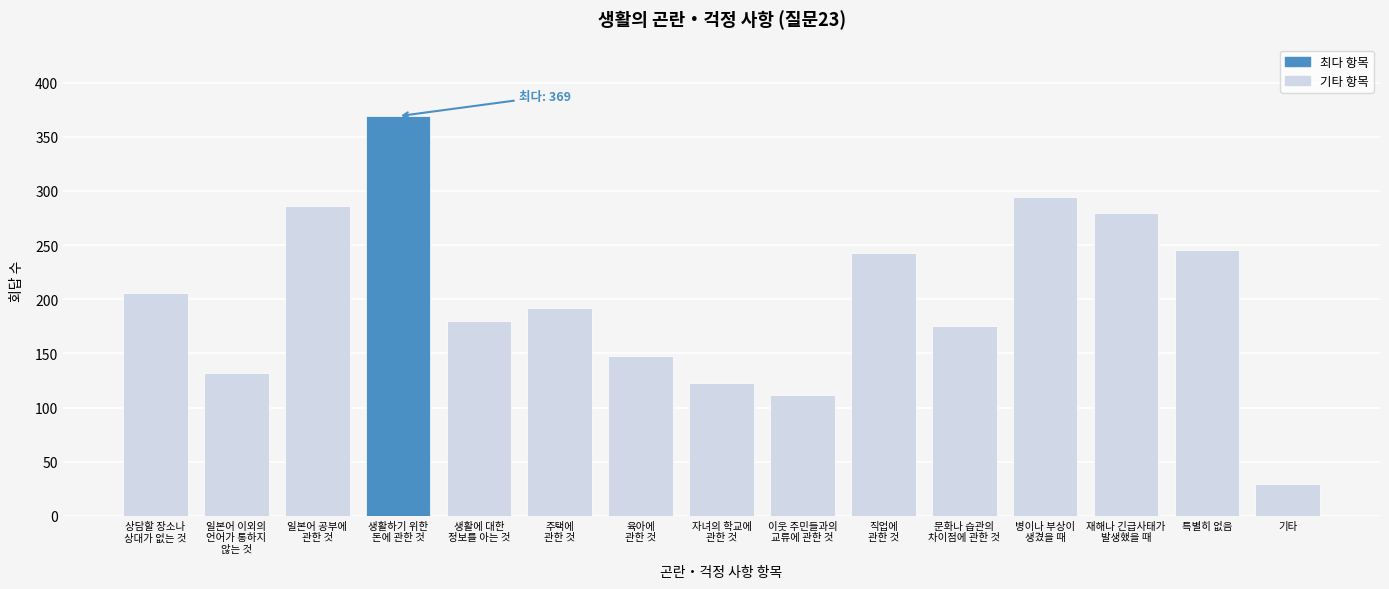

Reading right to left, transcribe all the data shown in this chart.

29	245	280	294	175	243	112	123	148	192	180	369	286	132	206